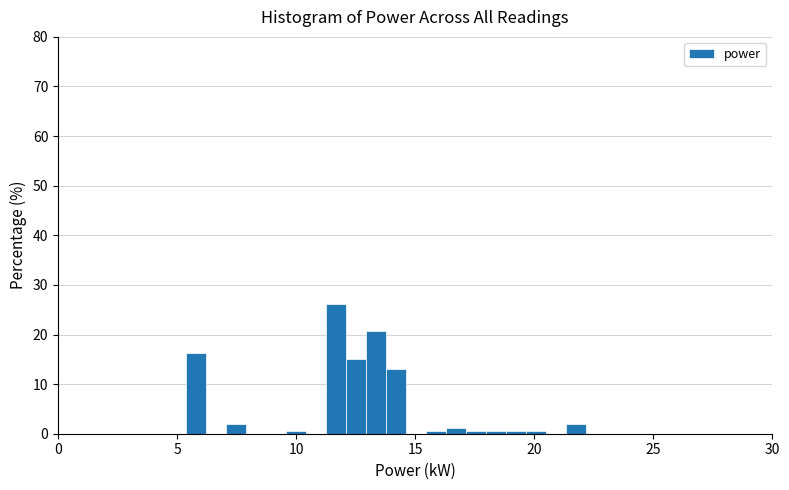

Around what value on the x-axis is the tallest bar? Give the approximate position of its centre, as read against the axis.

11.5